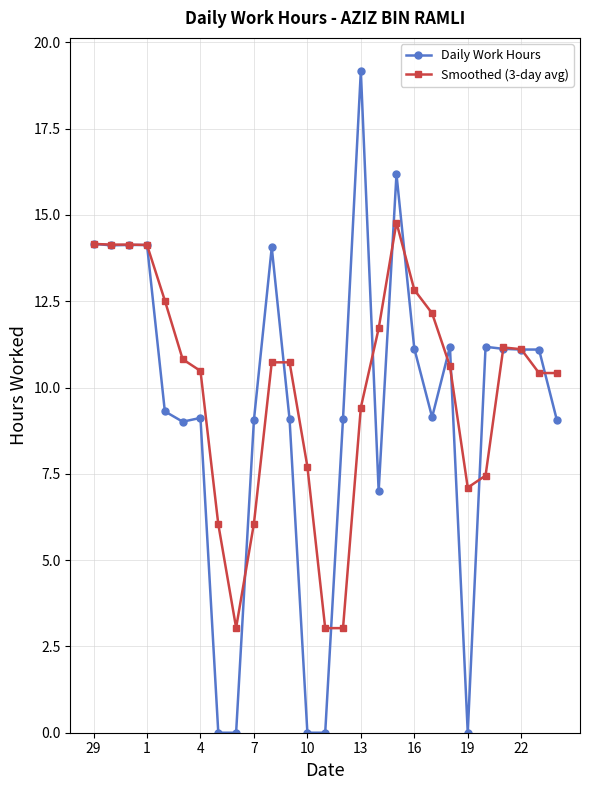

What is the lowest value of the Smoothed (3-day avg) series?

3.0